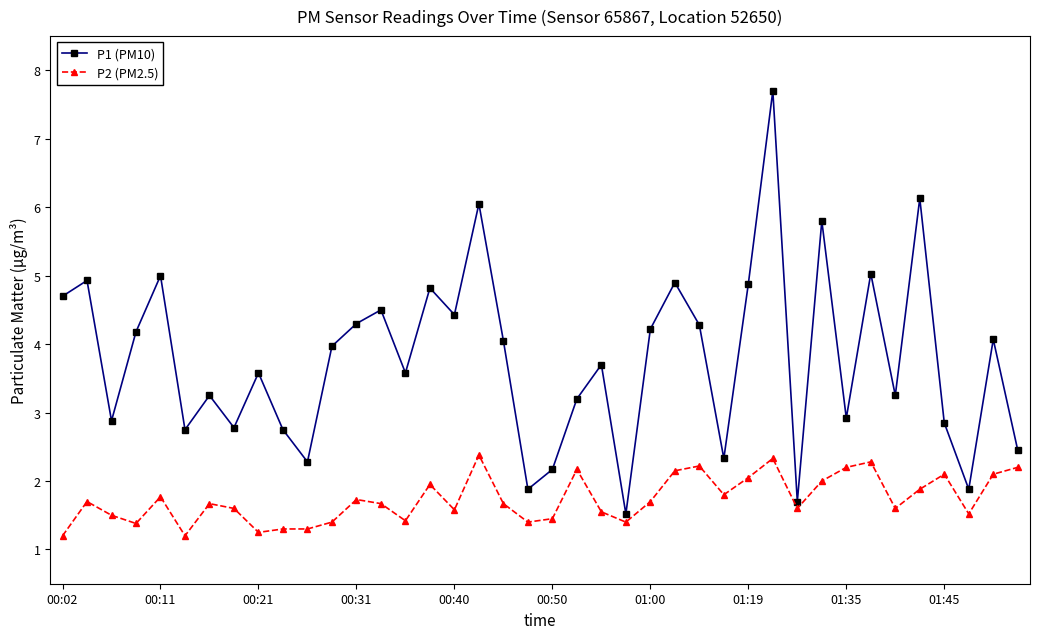

What is the sum of all P2 (PM2.5) values?

69.4